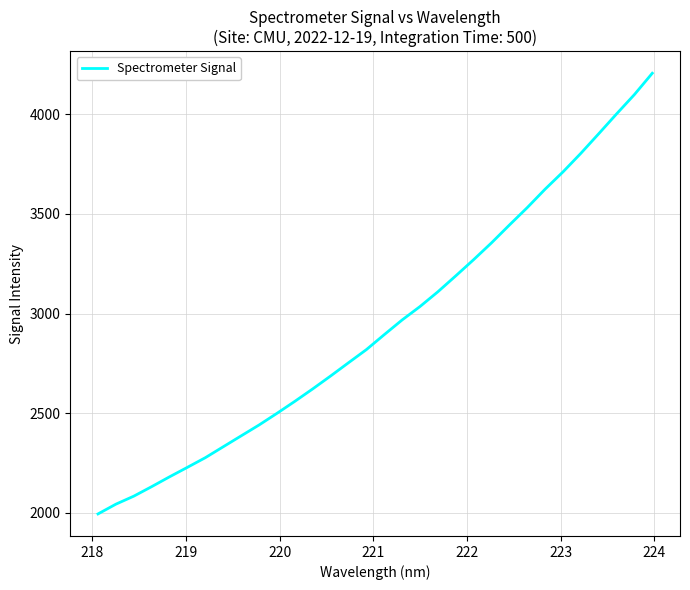

True or false: there are more than 0 points higher than both neighbors.

False